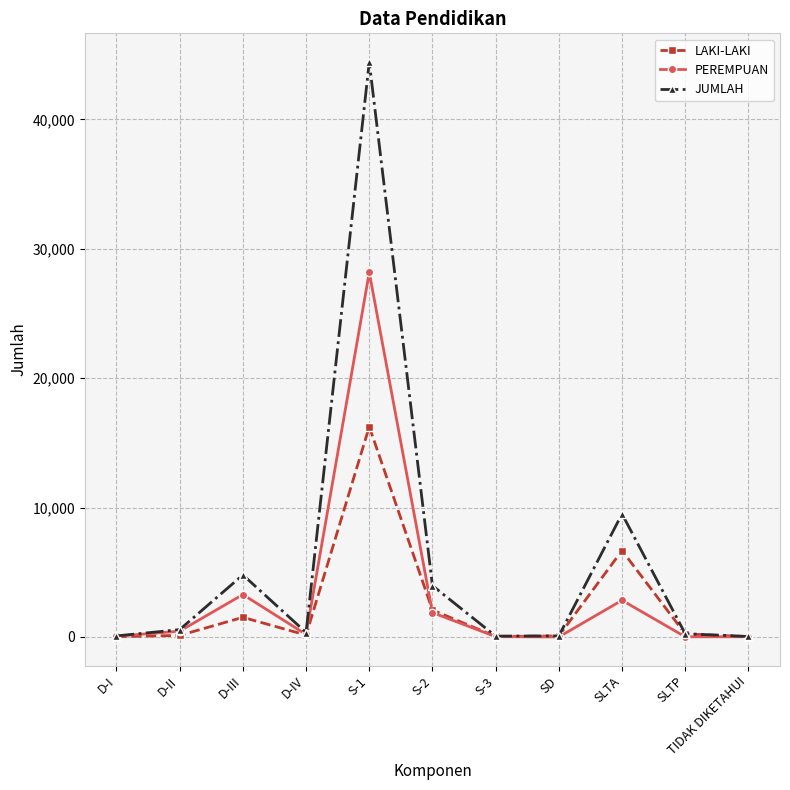

Is the value of PEREMPUAN at D-I greater than the value of LAKI-LAKI at S-2?

No